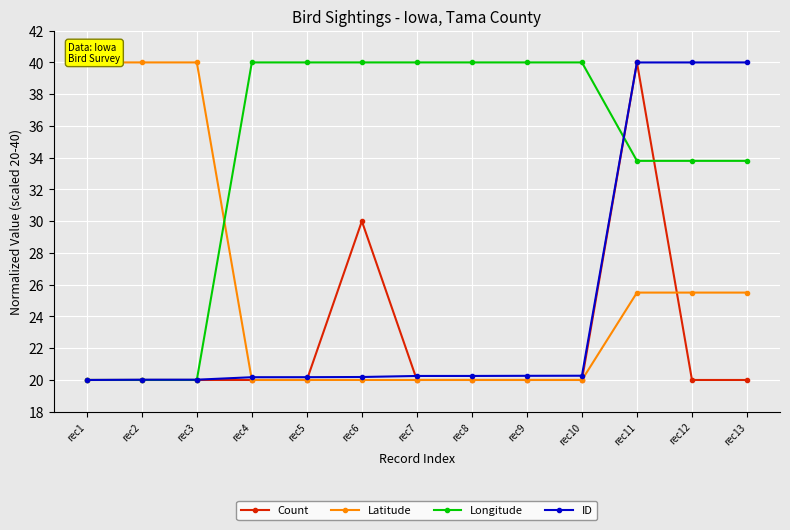

How many data points in Latitude are above 20?

6